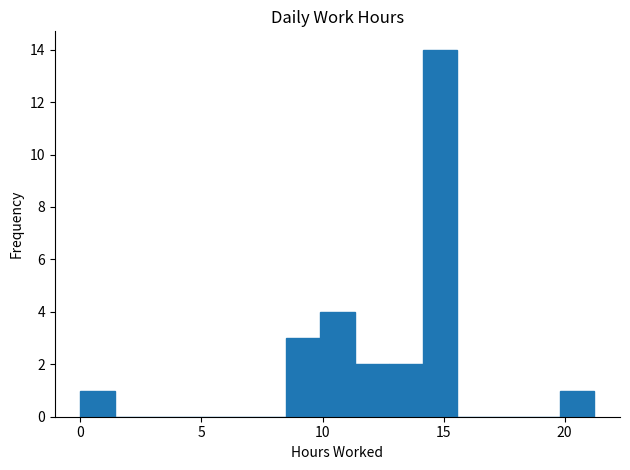

Read against the x-axis, roughly where is the centre of the tallest bar?

15.0